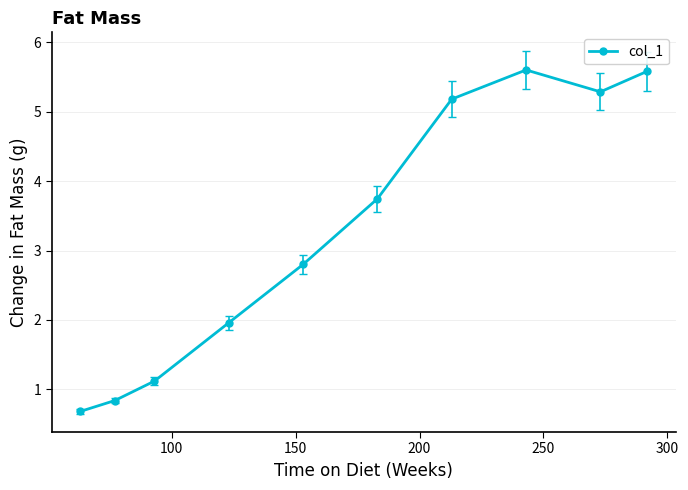

Reading left to right, transcribe all the data shown in this chart.

0.7	0.8	1.1	2.0	2.8	3.7	5.2	5.6	5.3	5.6